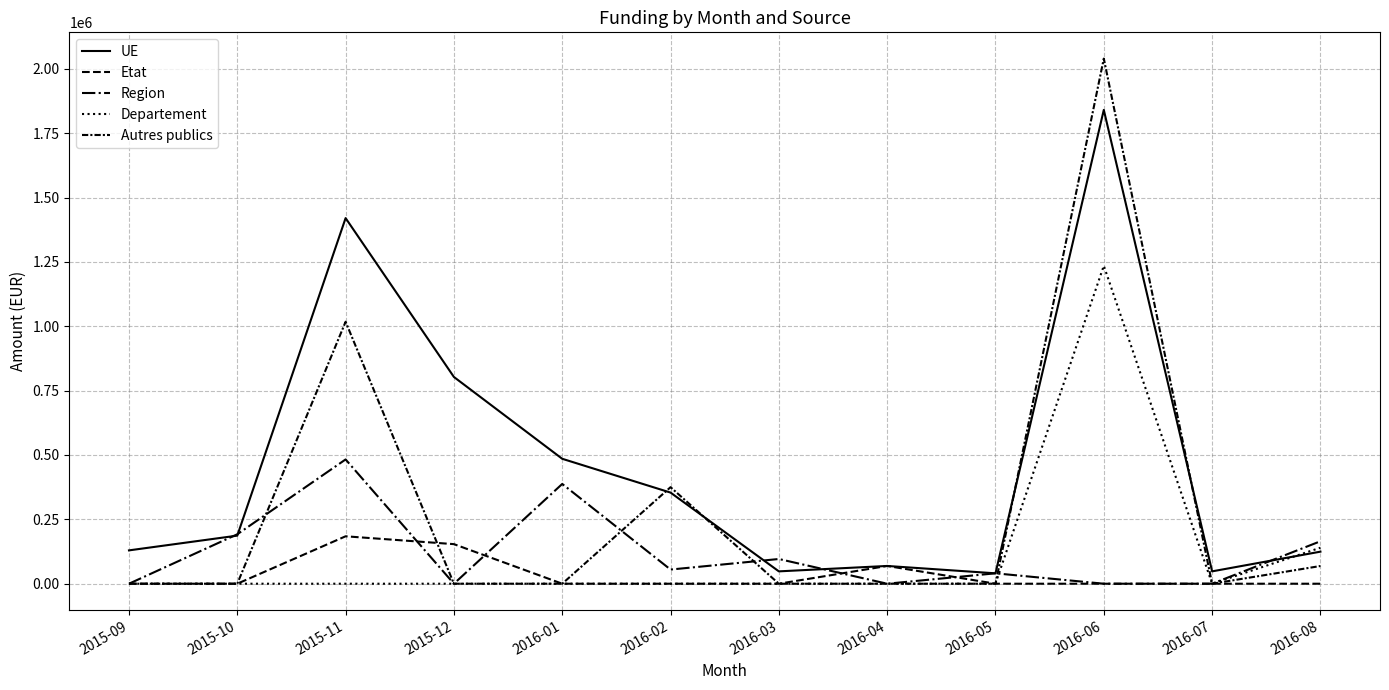

What is the label of the 3rd point from the left?

2015-11